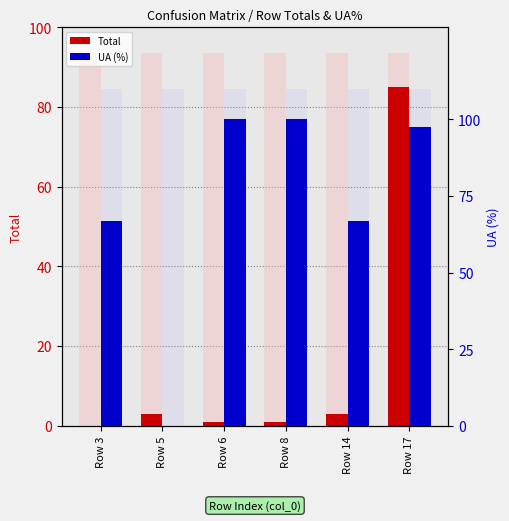

At which label does UA (%) reach its minimum?

Row 5